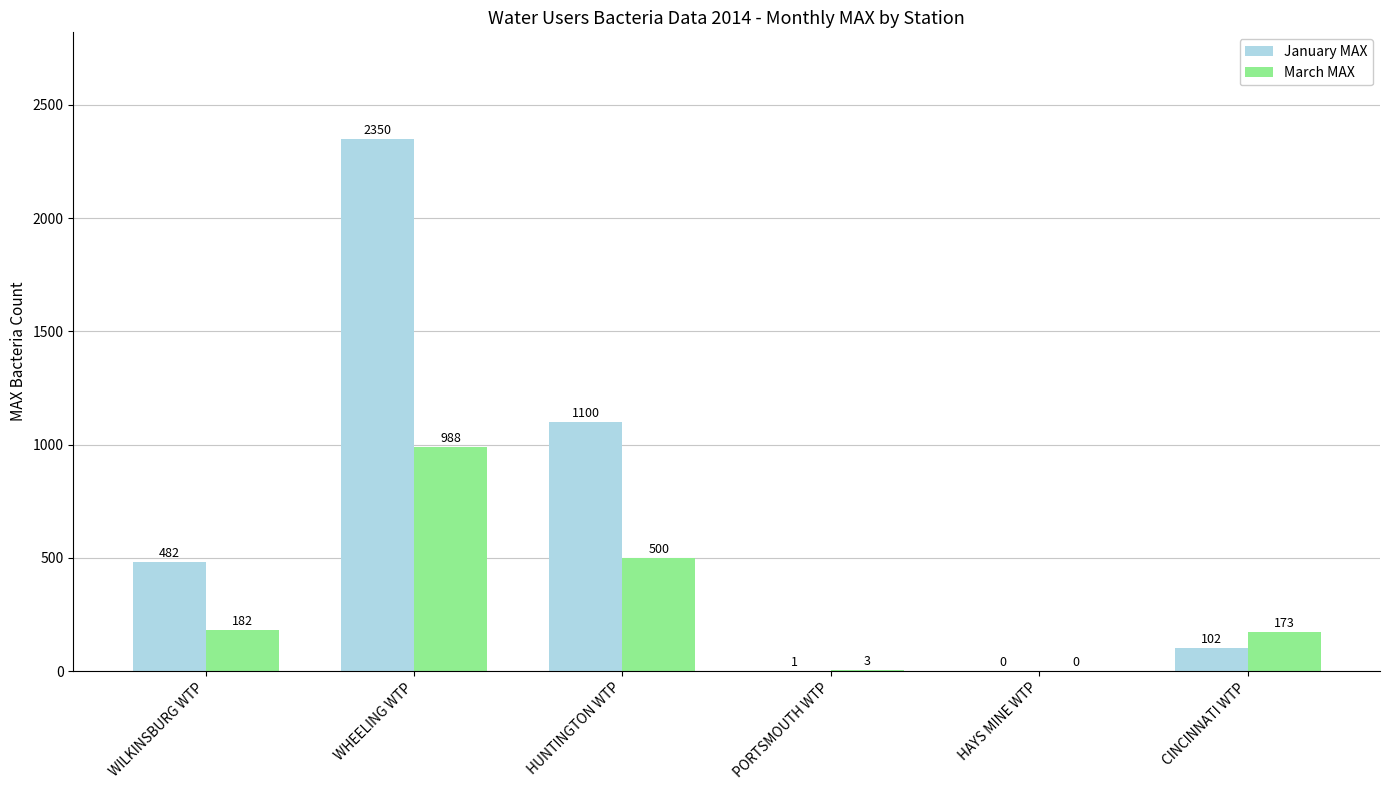

The value of January MAX at WHEELING WTP is 2350. True or false?

True